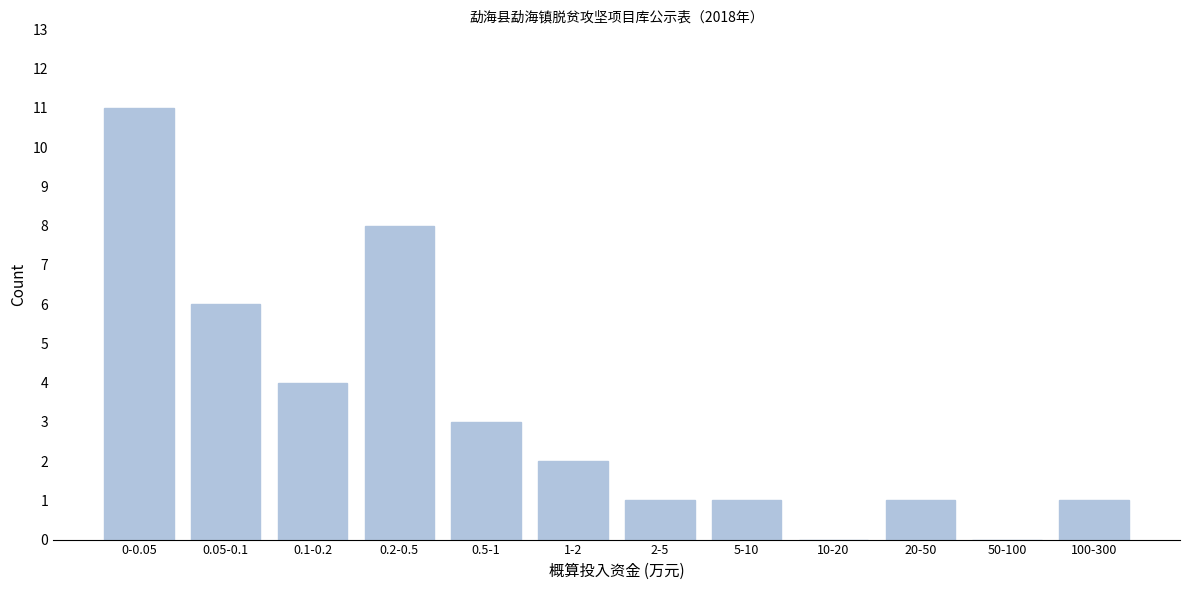

Reading right to left, list all the values displayed in this chart.

100-300=1	50-100=0	20-50=1	10-20=0	5-10=1	2-5=1	1-2=2	0.5-1=3	0.2-0.5=8	0.1-0.2=4	0.05-0.1=6	0-0.05=11